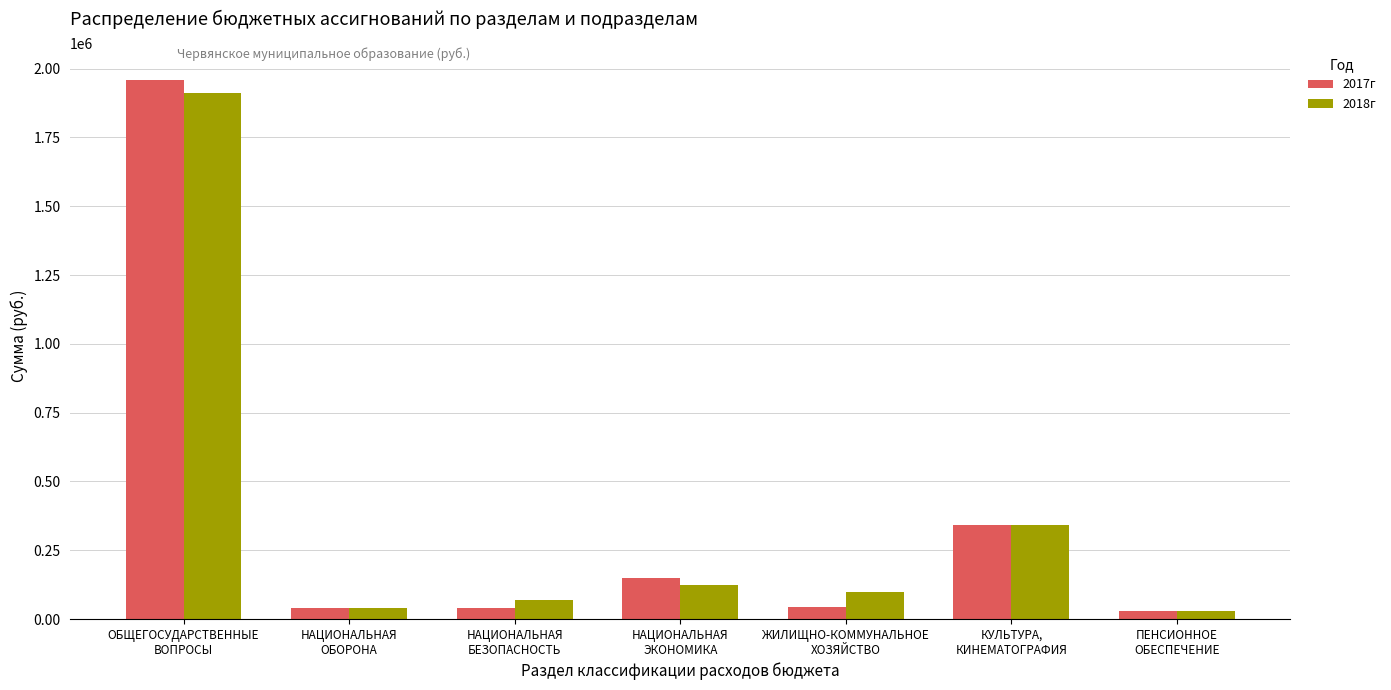

What is the label of the 1st bar from the right?

ПЕНСИОННОЕ
ОБЕСПЕЧЕНИЕ